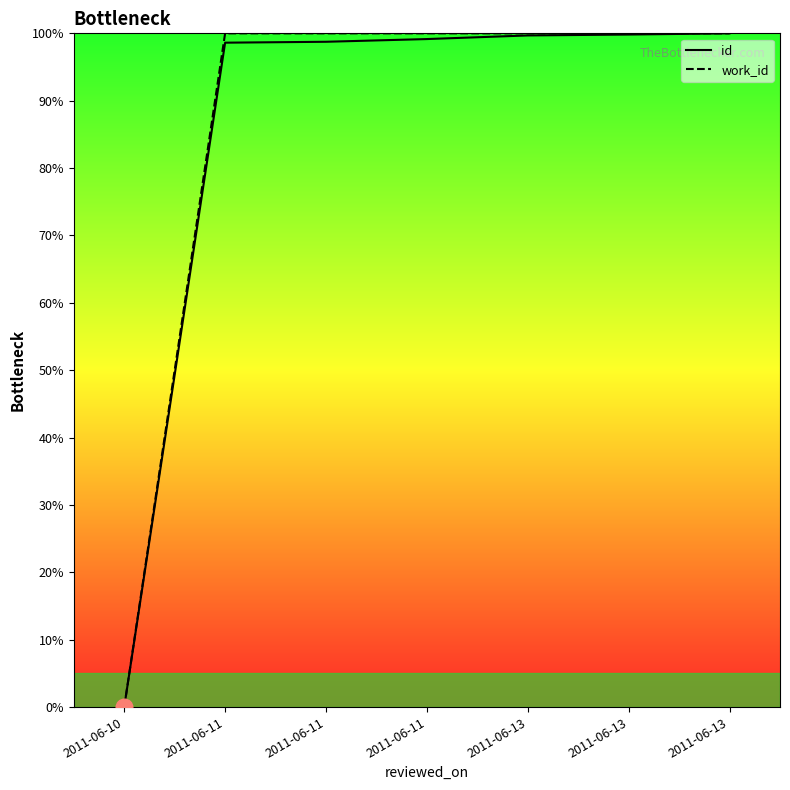

What is the value of the work_id point at the 6th from the left?

100.0